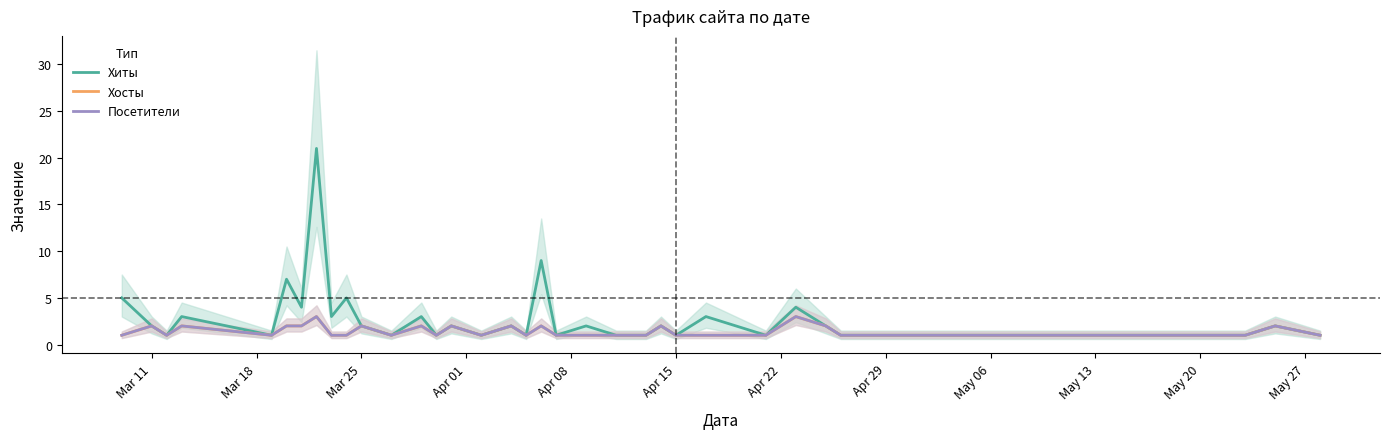

True or false: Посетители has a value of 1 at Mar 11.

False